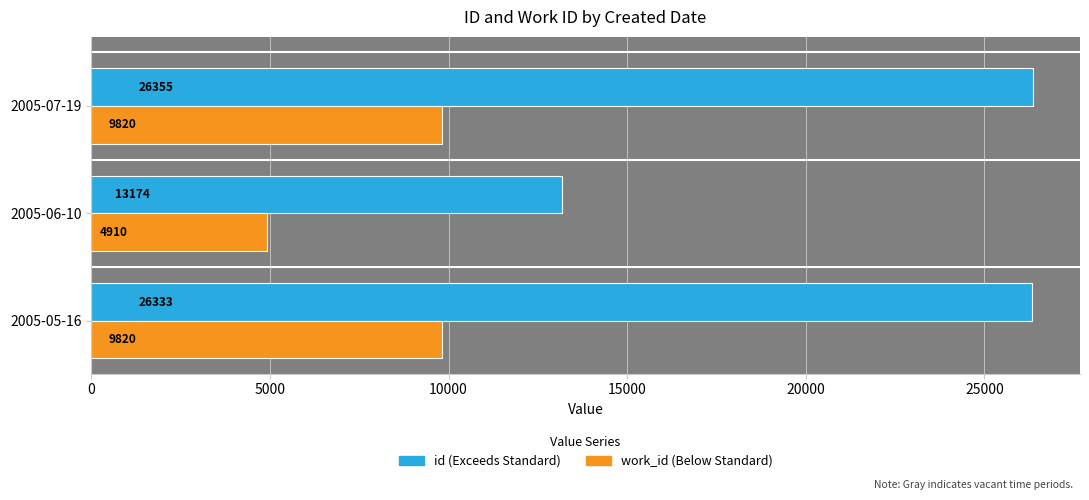

What is the spread (max minus min) of values at 2005-05-16?

16513